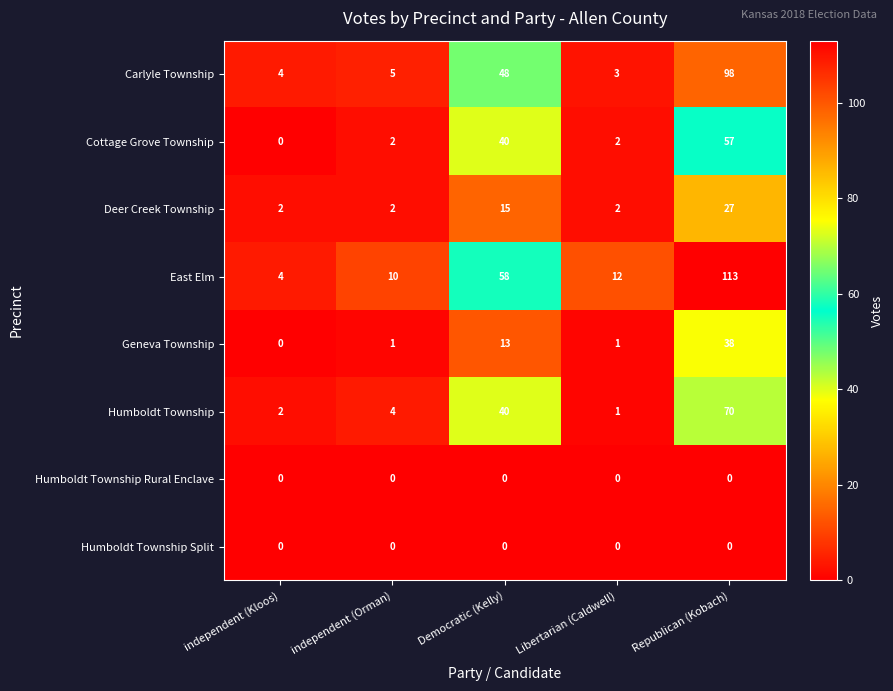

Which series has the largest range (max minus min)?

East Elm